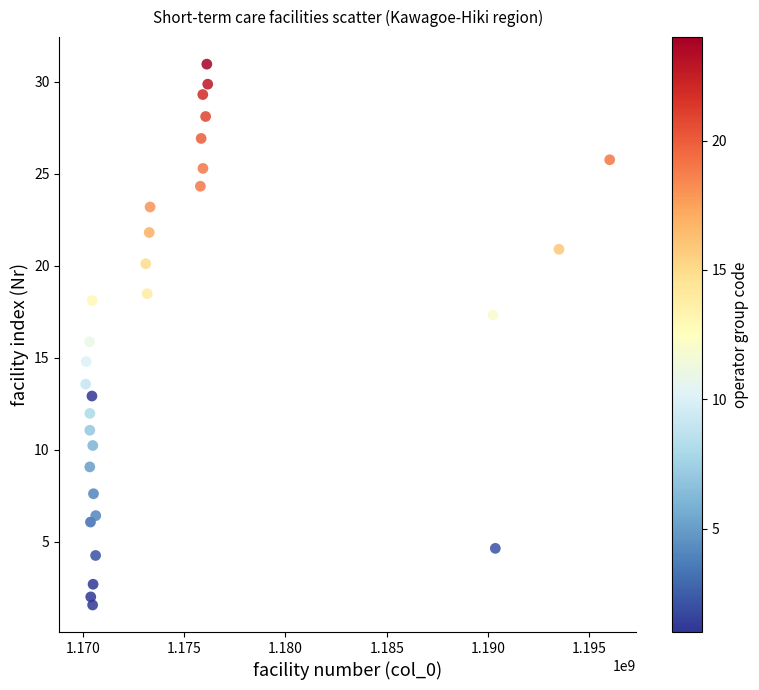

What is the range of Y values (max minus min)?

29.4